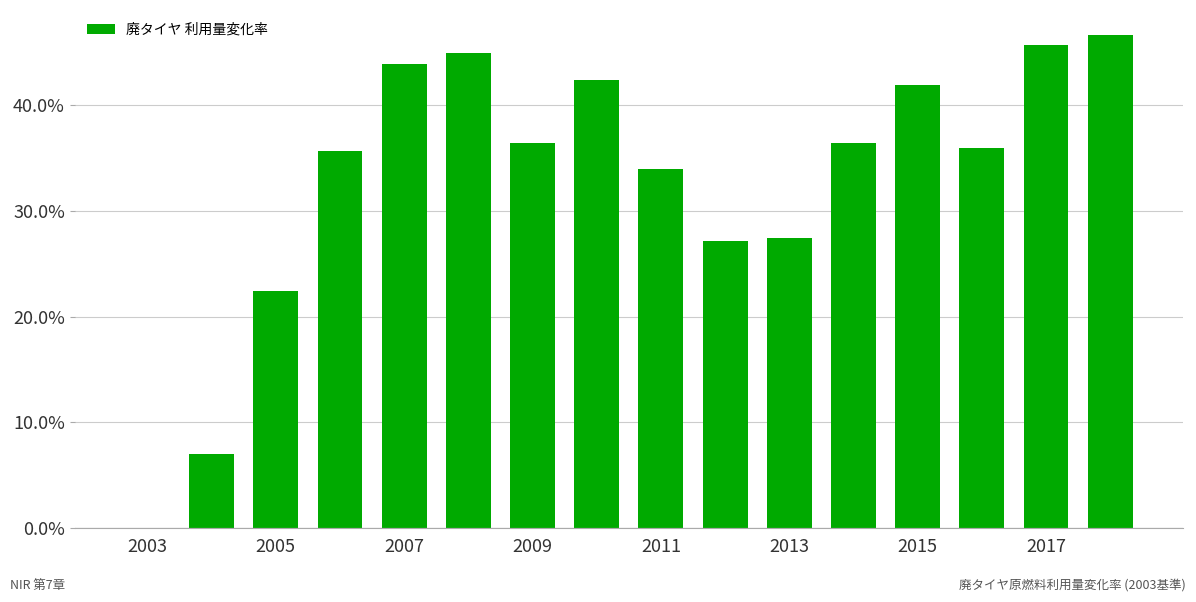

What is the sum of all values?

527.7